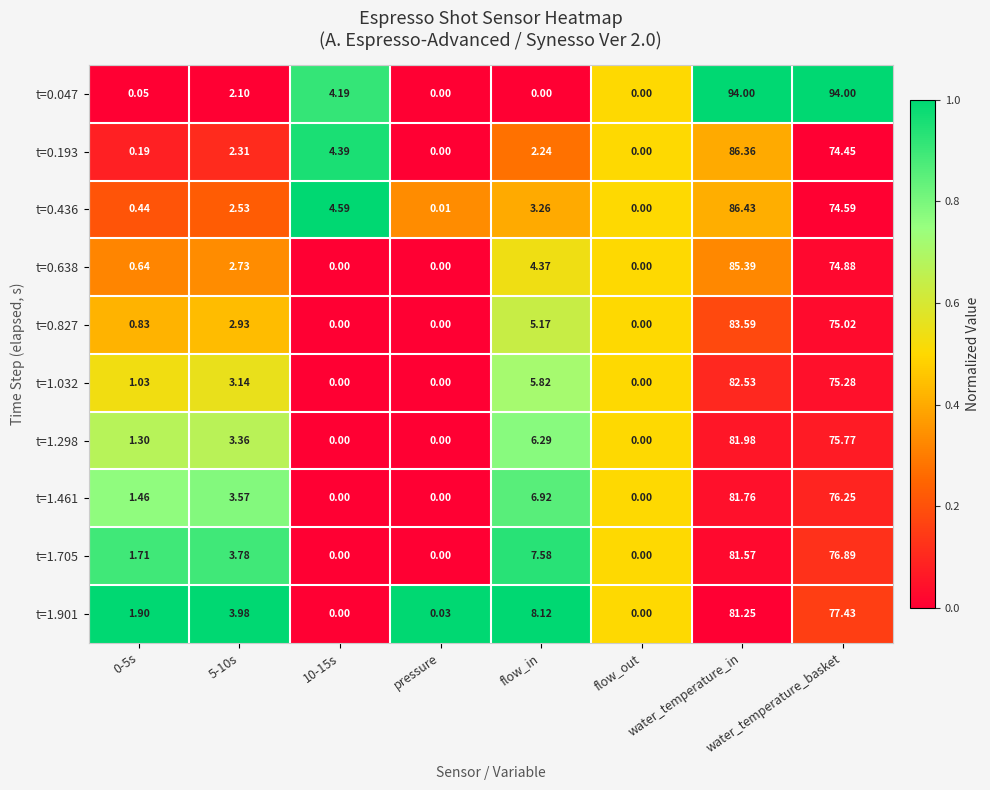

Reading left to right, what are all the values shown in this chart?

t=0.047: 0-5s=0.1	5-10s=2.1	10-15s=4.2	pressure=0.0	flow_in=0.0	flow_out=0.0	water_temperature_in=94.0	water_temperature_basket=94.0
t=0.193: 0-5s=0.2	5-10s=2.3	10-15s=4.4	pressure=0.0	flow_in=2.2	flow_out=0.0	water_temperature_in=86.4	water_temperature_basket=74.5
t=0.436: 0-5s=0.4	5-10s=2.5	10-15s=4.6	pressure=0.0	flow_in=3.3	flow_out=0.0	water_temperature_in=86.4	water_temperature_basket=74.6
t=0.638: 0-5s=0.6	5-10s=2.7	10-15s=0.0	pressure=0.0	flow_in=4.4	flow_out=0.0	water_temperature_in=85.4	water_temperature_basket=74.9
t=0.827: 0-5s=0.8	5-10s=2.9	10-15s=0.0	pressure=0.0	flow_in=5.2	flow_out=0.0	water_temperature_in=83.6	water_temperature_basket=75.0
t=1.032: 0-5s=1.0	5-10s=3.1	10-15s=0.0	pressure=0.0	flow_in=5.8	flow_out=0.0	water_temperature_in=82.5	water_temperature_basket=75.3
t=1.298: 0-5s=1.3	5-10s=3.4	10-15s=0.0	pressure=0.0	flow_in=6.3	flow_out=0.0	water_temperature_in=82.0	water_temperature_basket=75.8
t=1.461: 0-5s=1.5	5-10s=3.6	10-15s=0.0	pressure=0.0	flow_in=6.9	flow_out=0.0	water_temperature_in=81.8	water_temperature_basket=76.2
t=1.705: 0-5s=1.7	5-10s=3.8	10-15s=0.0	pressure=0.0	flow_in=7.6	flow_out=0.0	water_temperature_in=81.6	water_temperature_basket=76.9
t=1.901: 0-5s=1.9	5-10s=4.0	10-15s=0.0	pressure=0.0	flow_in=8.1	flow_out=0.0	water_temperature_in=81.2	water_temperature_basket=77.4